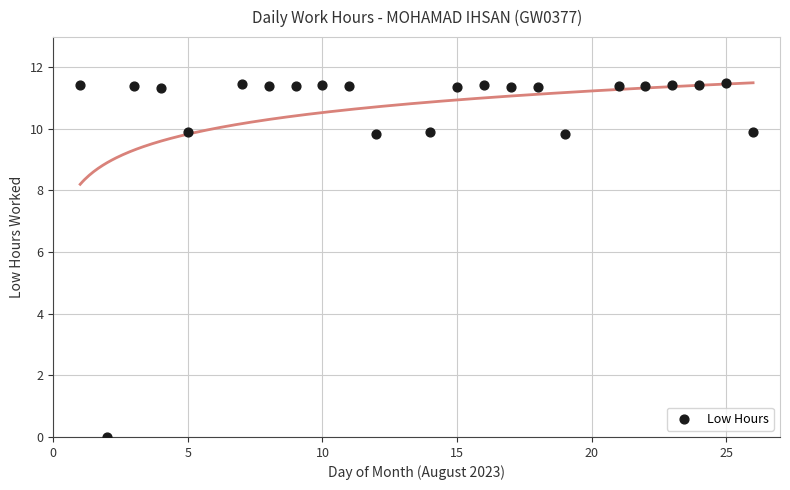

What is the range of Y values (max minus min)?

11.5